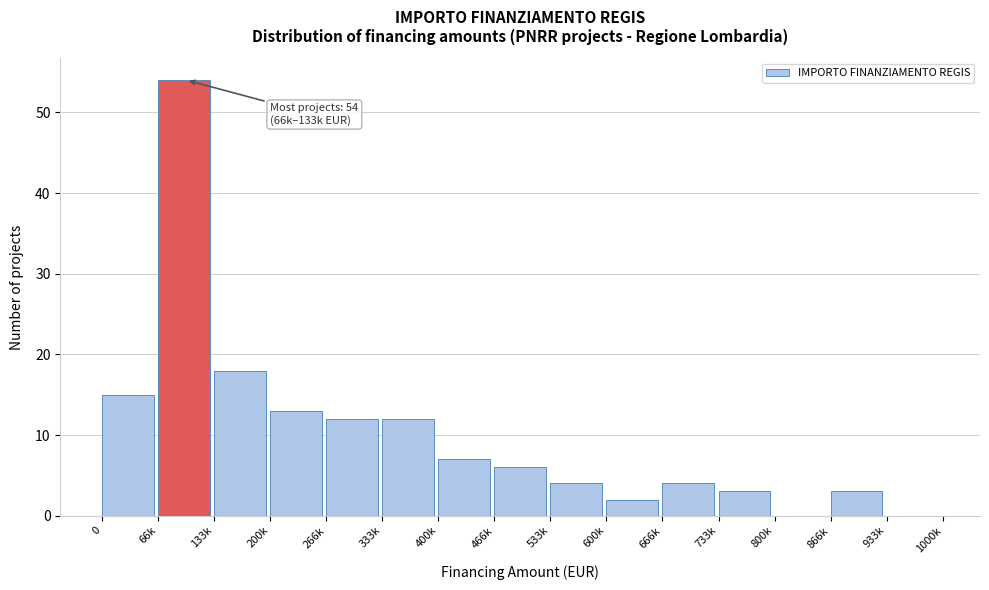

Reading left to right, what are all the values shown in this chart?

0=15	66k=54	133k=18	200k=13	266k=12	333k=12	400k=7	466k=6	533k=4	600k=2	666k=4	733k=3	800k=0	866k=3	933k=0